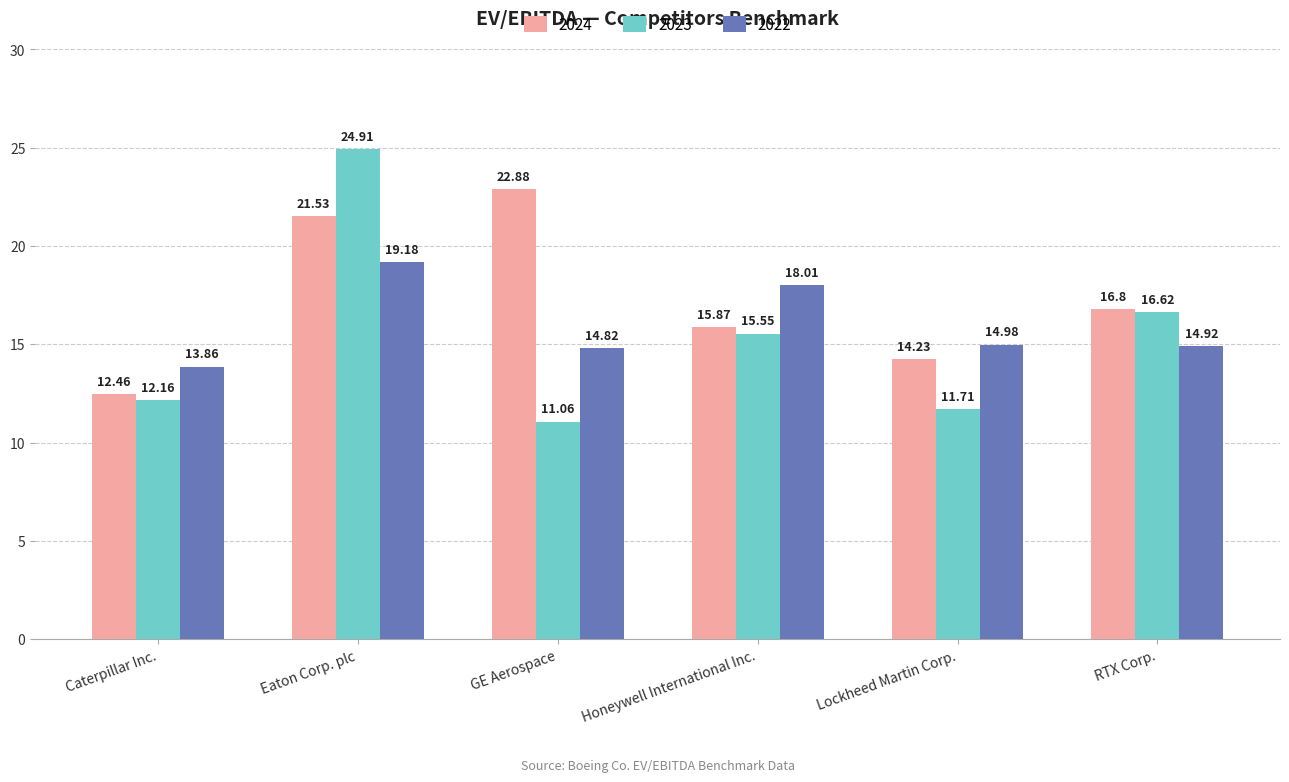

Reading left to right, what are all the values shown in this chart?

2024: 12.5	21.5	22.9	15.9	14.2	16.8
2023: 12.2	24.9	11.1	15.6	11.7	16.6
2022: 13.9	19.2	14.8	18.0	15.0	14.9